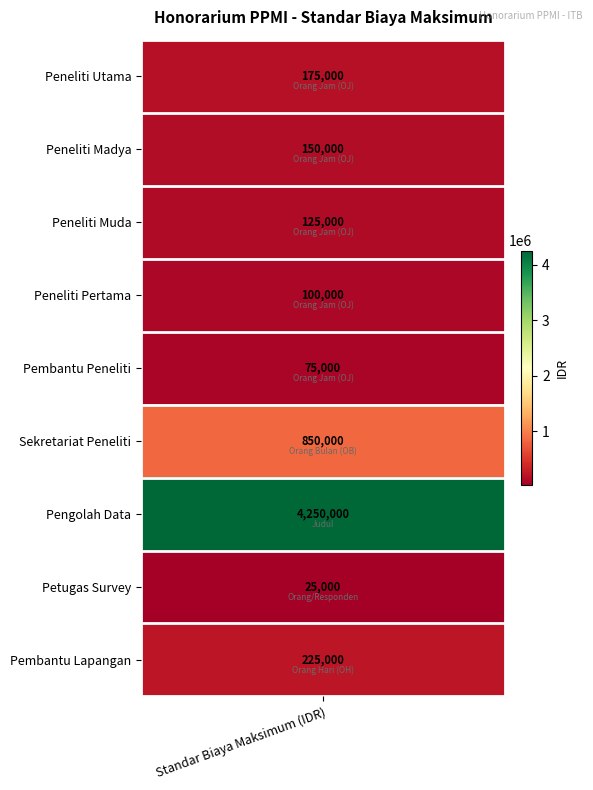

List the labels in order of value, largest first.

Pengolah Data, Sekretariat Peneliti, Pembantu Lapangan, Peneliti Utama, Peneliti Madya, Peneliti Muda, Peneliti Pertama, Pembantu Peneliti, Petugas Survey